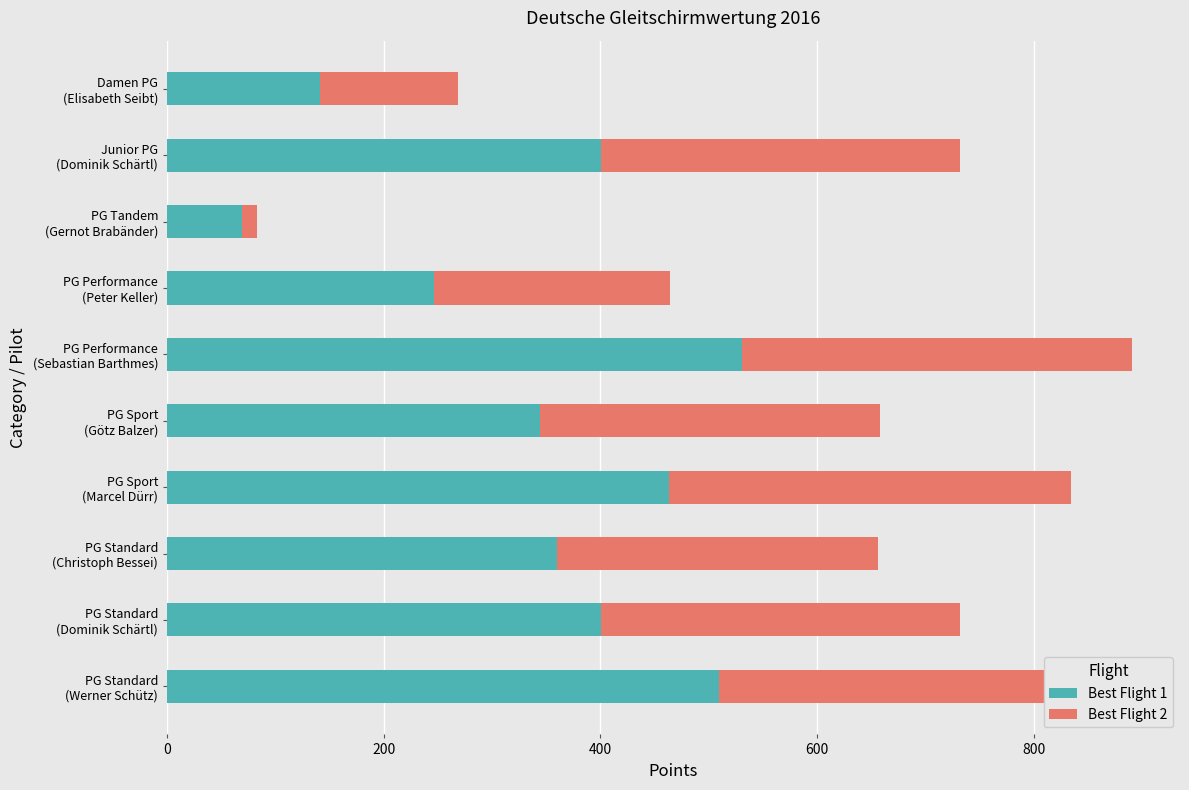

Which series has the largest total across all categories?

Best Flight 1